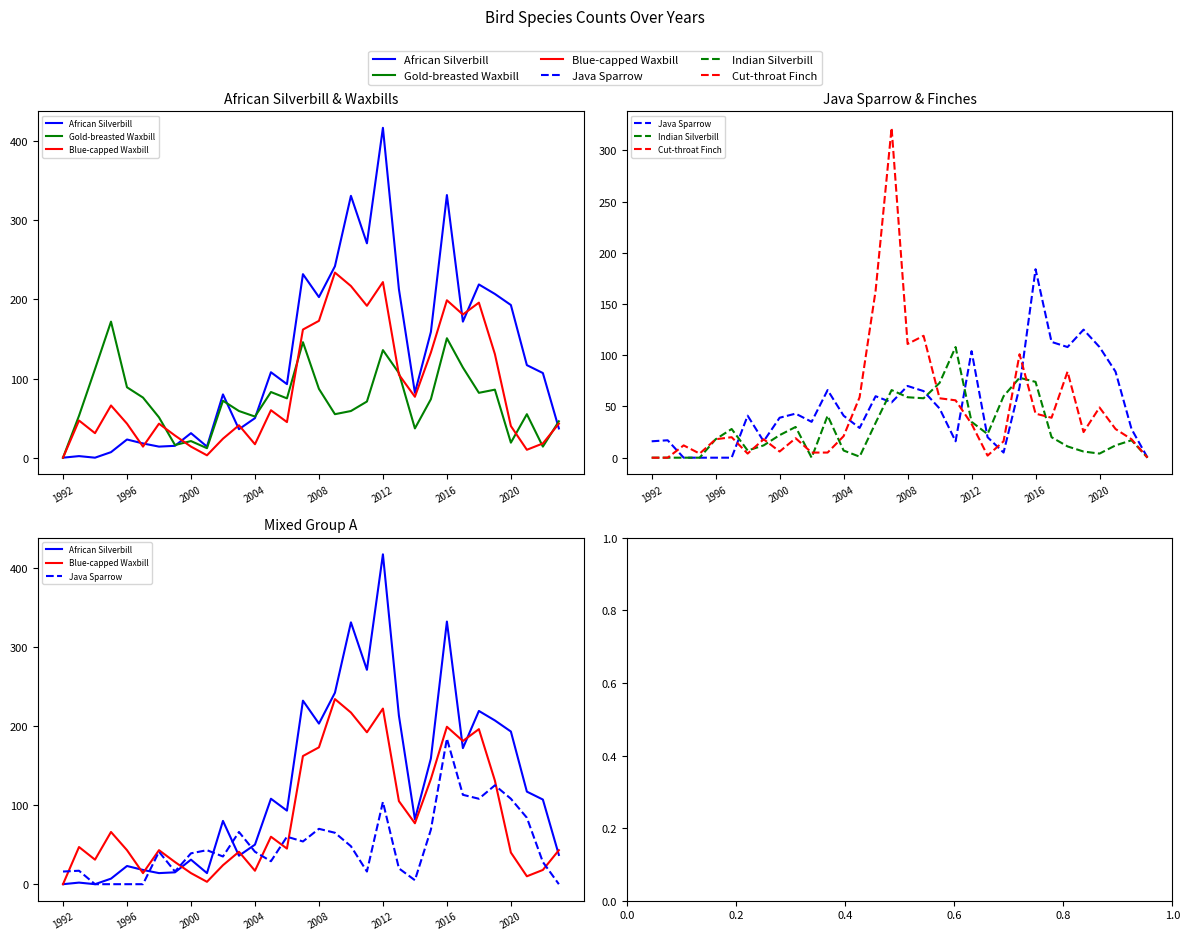

How many distinct data groups are displayed?

6